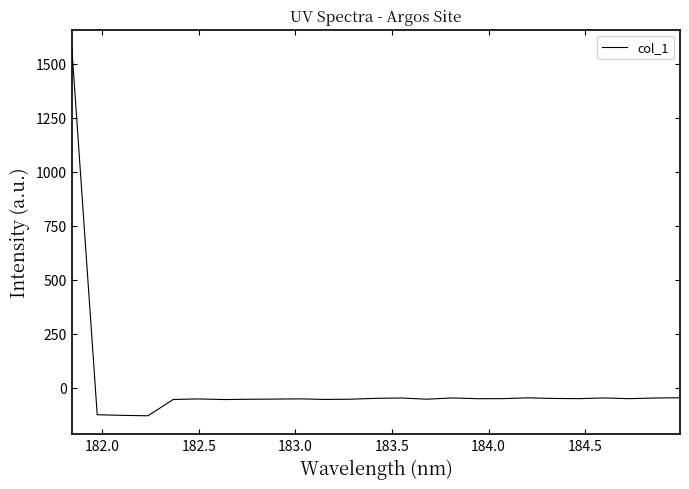

What is the smallest value displayed?

-129.9